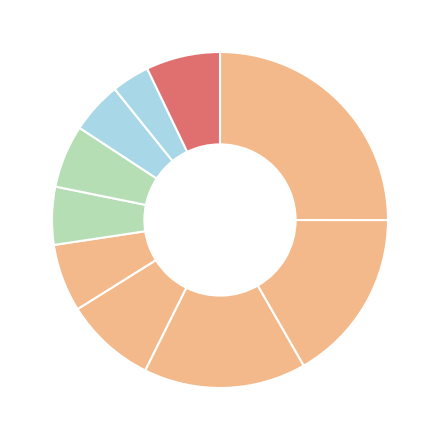

How many segments does this pie chart have?

10